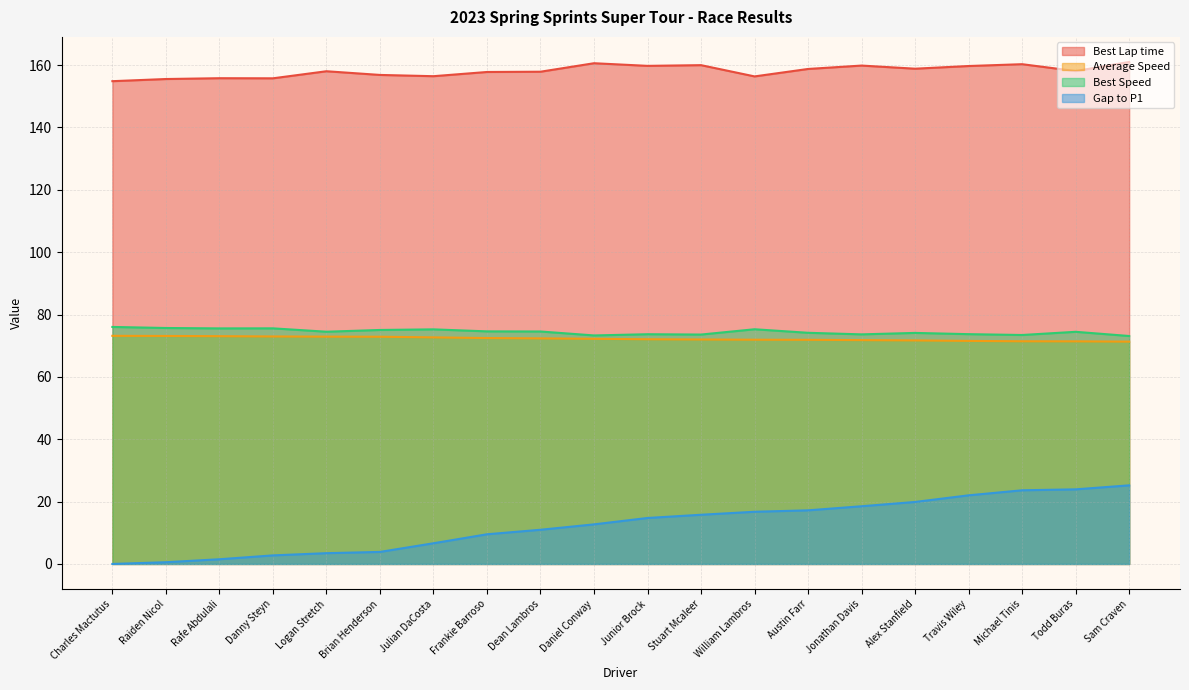

Reading left to right, transcribe all the data shown in this chart.

Best Lap time: Charles Mactutus=154.8	Raiden Nicol=155.5	Rafe Abdulali=155.8	Danny Steyn=155.8	Logan Stretch=158.0	Brian Henderson=156.9	Julian DaCosta=156.4	Frankie Barroso=157.8	Dean Lambros=157.9	Daniel Conway=160.6	Junior Brock=159.8	Stuart Mcaleer=160.0	William Lambros=156.4	Austin Farr=158.8	Jonathan Davis=159.9	Alex Stanfield=158.9	Travis Wiley=159.7	Michael Tinis=160.3	Todd Buras=158.1	Sam Craven=161.0
Average Speed: Charles Mactutus=73.2	Raiden Nicol=73.1	Rafe Abdulali=73.1	Danny Steyn=73.0	Logan Stretch=72.9	Brian Henderson=72.9	Julian DaCosta=72.7	Frankie Barroso=72.5	Dean Lambros=72.4	Daniel Conway=72.2	Junior Brock=72.1	Stuart Mcaleer=72.0	William Lambros=71.9	Austin Farr=71.9	Jonathan Davis=71.8	Alex Stanfield=71.7	Travis Wiley=71.5	Michael Tinis=71.4	Todd Buras=71.4	Sam Craven=71.3
Best Speed: Charles Mactutus=76.0	Raiden Nicol=75.7	Rafe Abdulali=75.6	Danny Steyn=75.6	Logan Stretch=74.5	Brian Henderson=75.1	Julian DaCosta=75.2	Frankie Barroso=74.6	Dean Lambros=74.6	Daniel Conway=73.3	Junior Brock=73.7	Stuart Mcaleer=73.6	William Lambros=75.3	Austin Farr=74.1	Jonathan Davis=73.6	Alex Stanfield=74.1	Travis Wiley=73.7	Michael Tinis=73.4	Todd Buras=74.5	Sam Craven=73.1
Gap to P1: Charles Mactutus=0.0	Raiden Nicol=0.6	Rafe Abdulali=1.5	Danny Steyn=2.8	Logan Stretch=3.5	Brian Henderson=3.9	Julian DaCosta=6.6	Frankie Barroso=9.5	Dean Lambros=11.0	Daniel Conway=12.7	Junior Brock=14.7	Stuart Mcaleer=15.8	William Lambros=16.7	Austin Farr=17.2	Jonathan Davis=18.5	Alex Stanfield=19.9	Travis Wiley=22.0	Michael Tinis=23.6	Todd Buras=23.9	Sam Craven=25.2